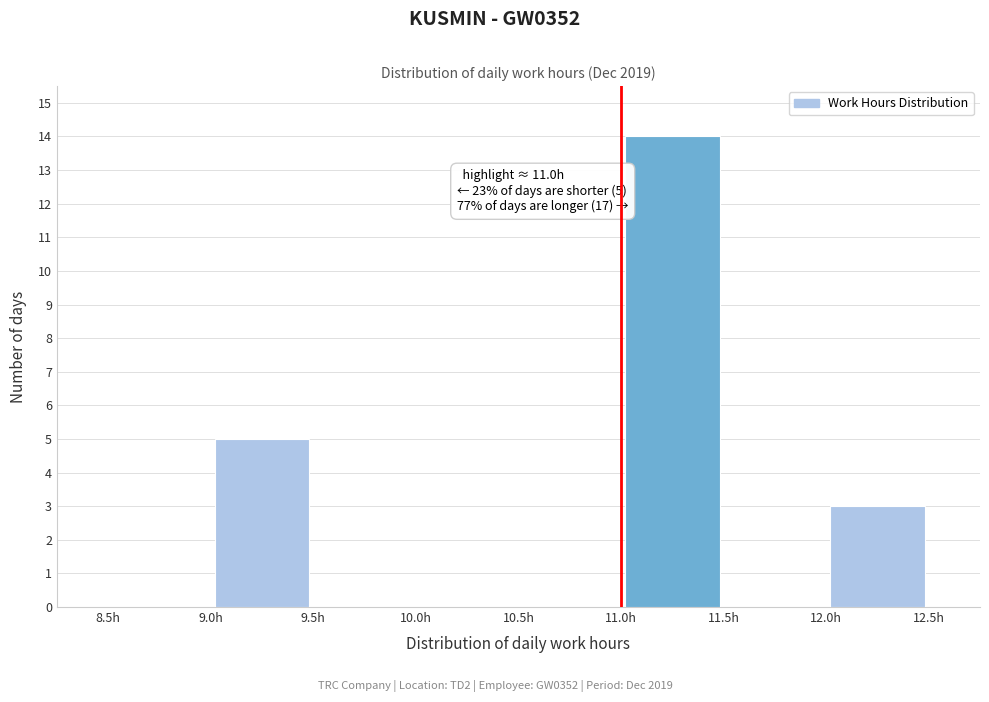

Over which range of the x-axis is the bar tallest?

11.0 to 11.5